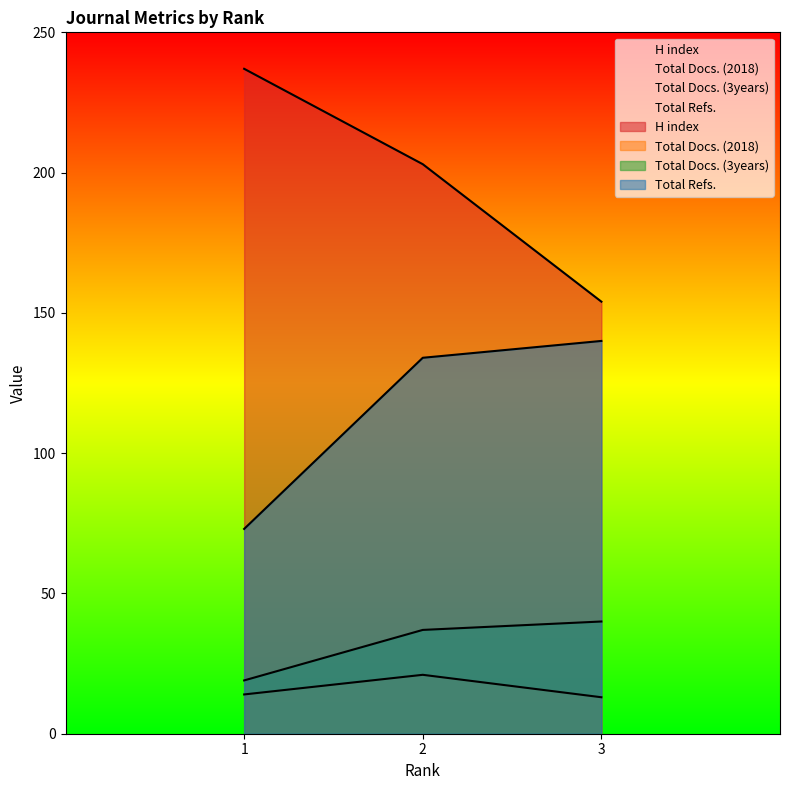

The value of H index at 3 is 154. True or false?

True